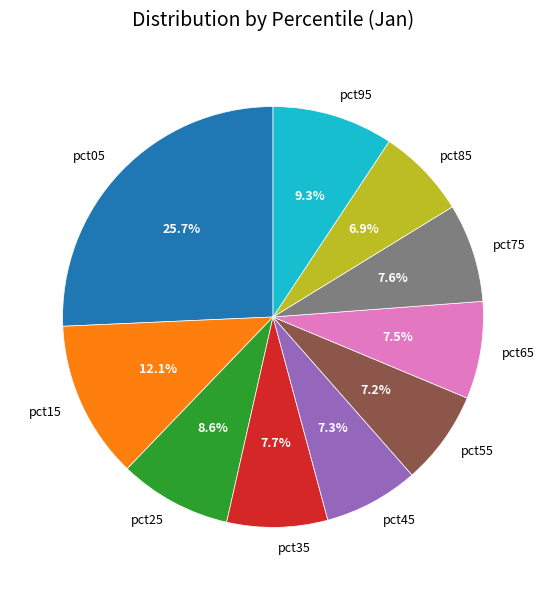

Count the number of slices in the pie.

10